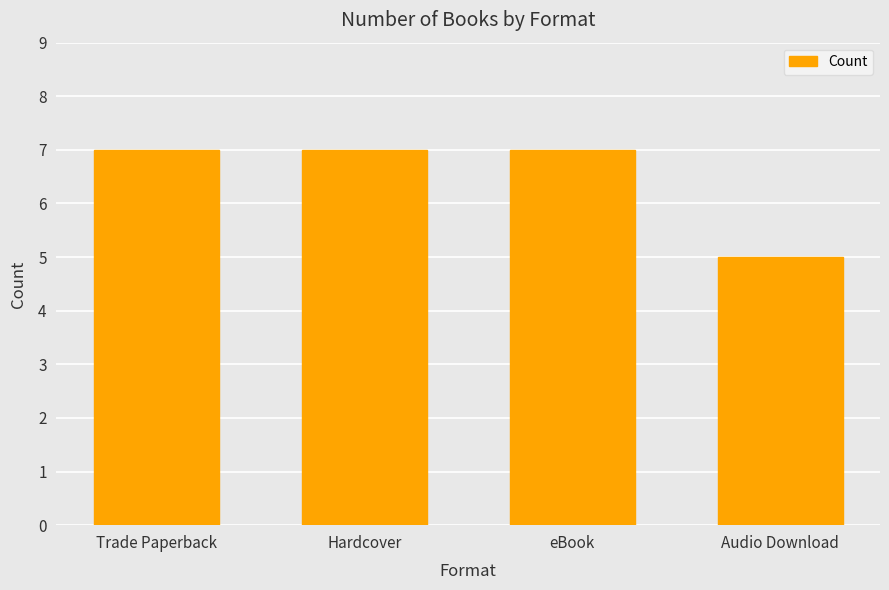

The value at Audio Download is 9. True or false?

False